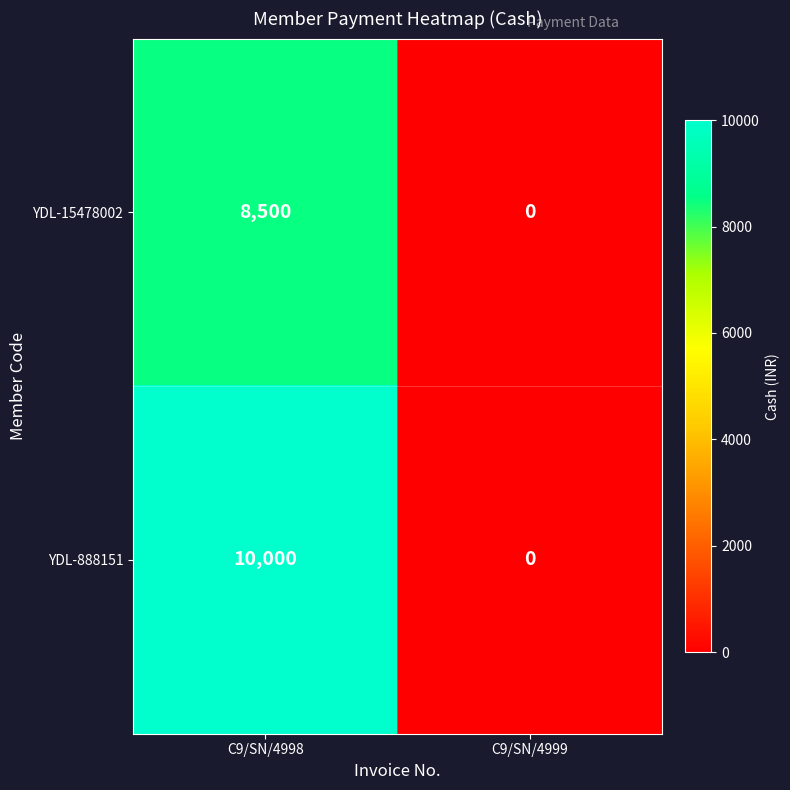

Reading right to left, transcribe all the data shown in this chart.

YDL-15478002: C9/SN/4999=0	C9/SN/4998=8500
YDL-888151: C9/SN/4999=0	C9/SN/4998=10000